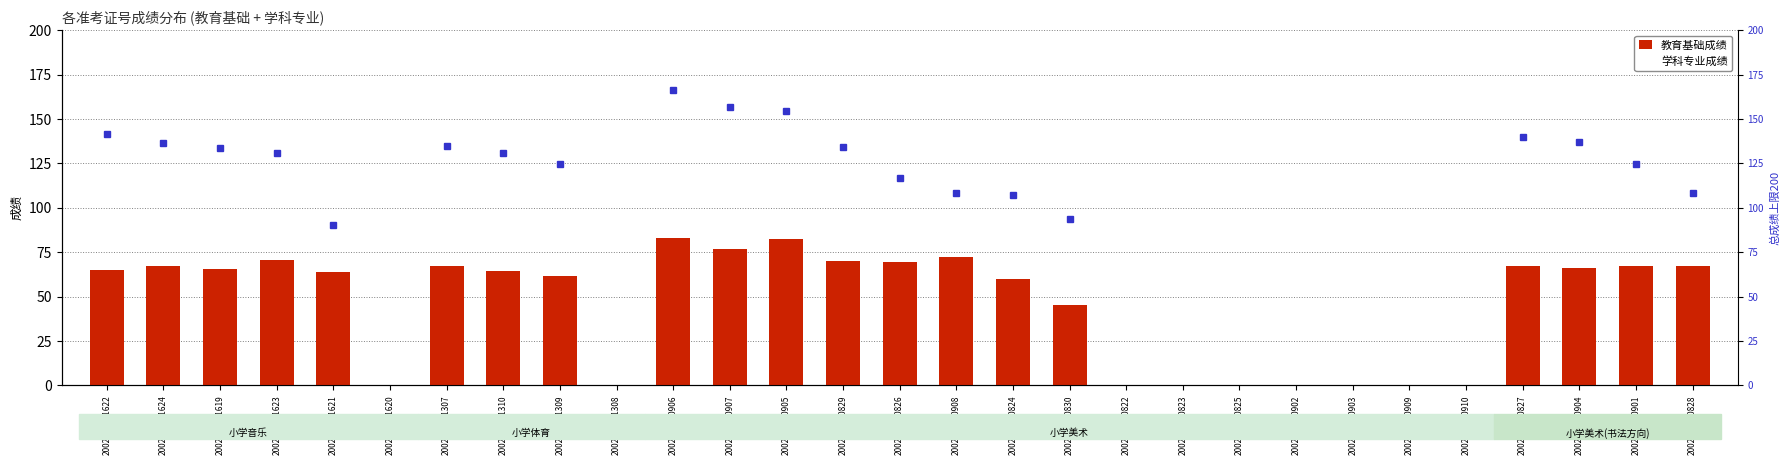

Does the chart contain any negative values?

No